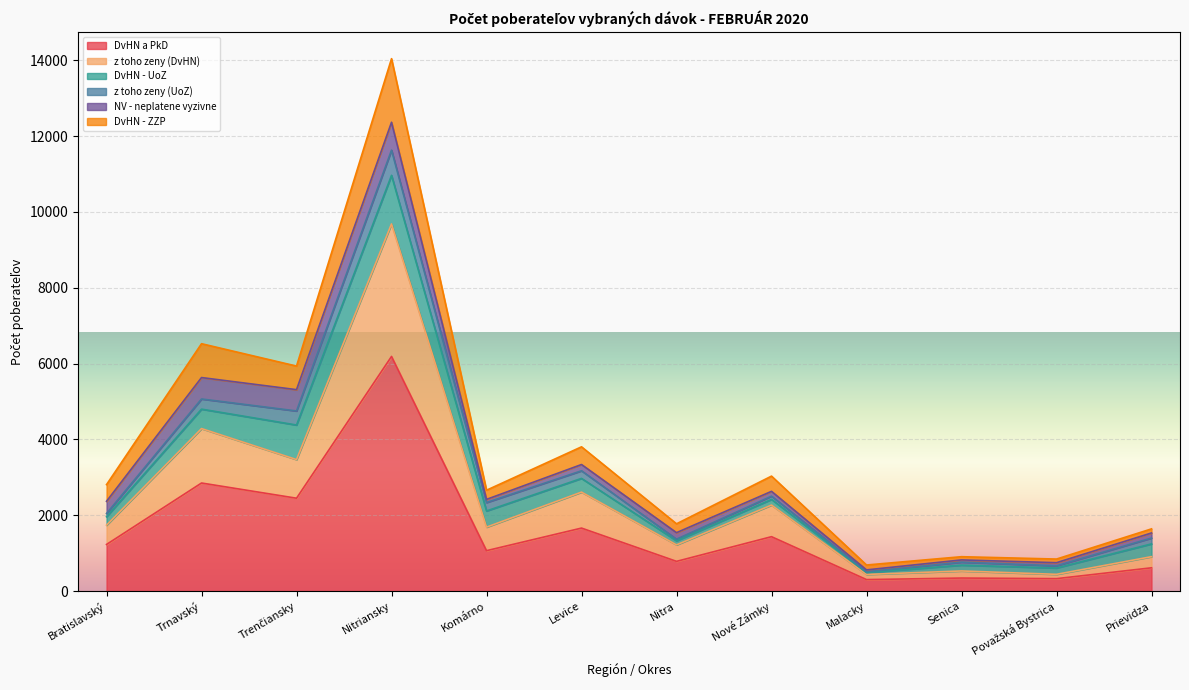

At which category does the chart reach its minimum across all series?

Malacky